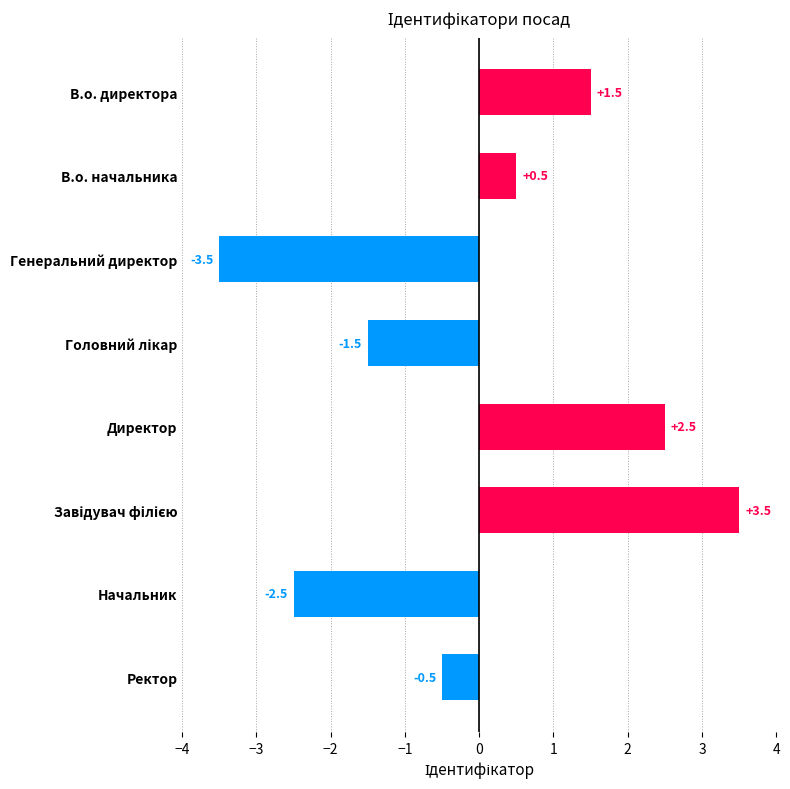

Reading top to bottom, what are all the values shown in this chart?

1.5	0.5	-3.5	-1.5	2.5	3.5	-2.5	-0.5